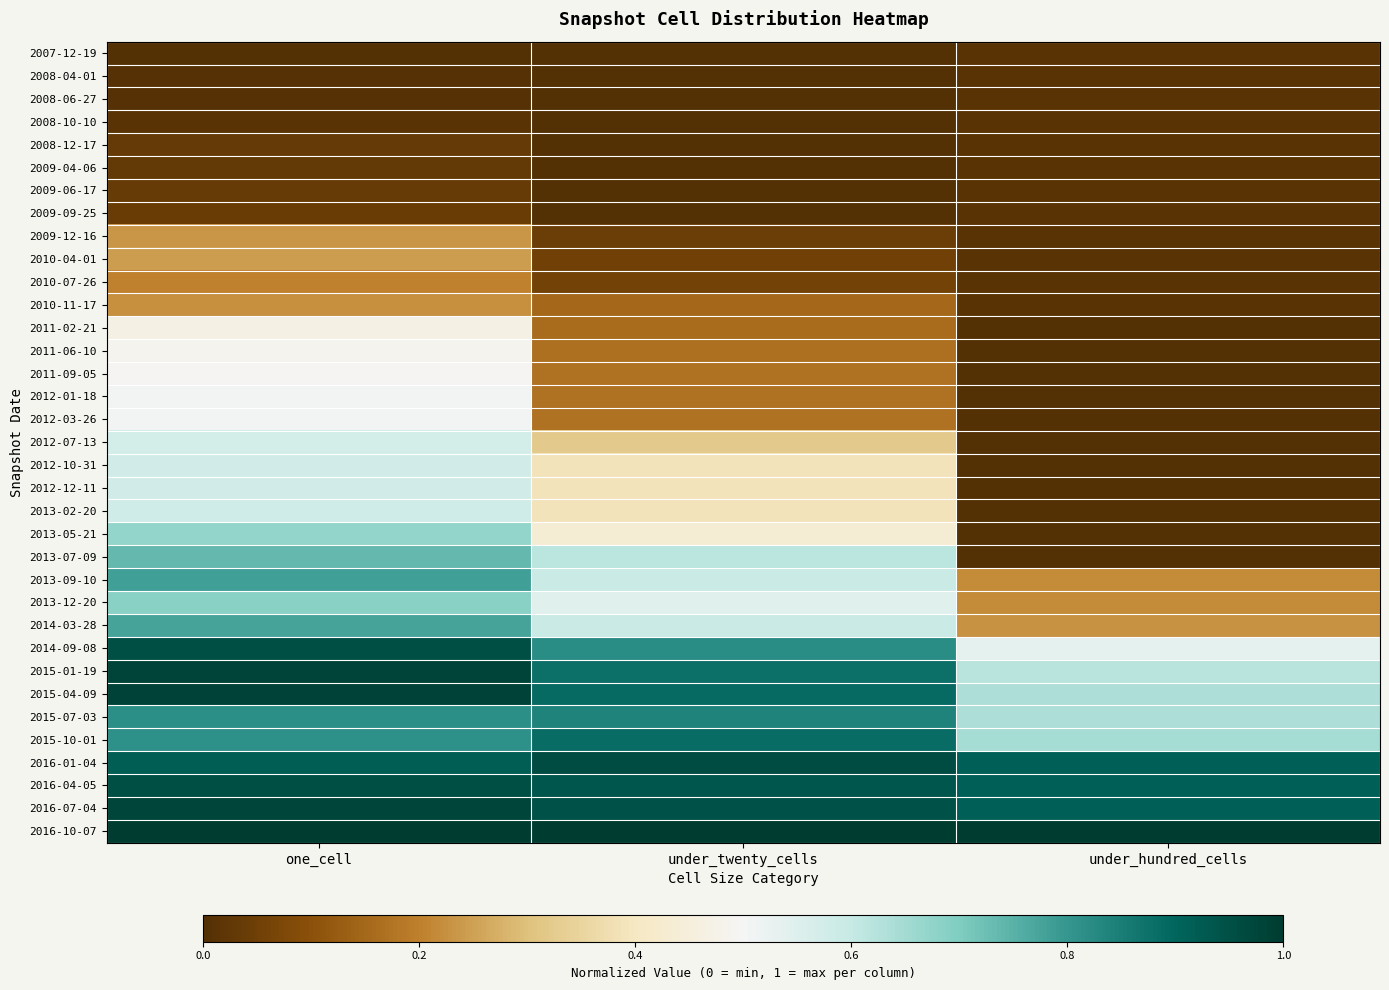

Reading left to right, list all the values displayed in this chart.

2007-12-19: one_cell=0.0	under_twenty_cells=0.0	under_hundred_cells=0.0
2008-04-01: one_cell=0.0	under_twenty_cells=0.0	under_hundred_cells=0.0
2008-06-27: one_cell=0.0	under_twenty_cells=0.0	under_hundred_cells=0.0
2008-10-10: one_cell=0.0	under_twenty_cells=0.0	under_hundred_cells=0.0
2008-12-17: one_cell=0.0	under_twenty_cells=0.0	under_hundred_cells=0.0
2009-04-06: one_cell=0.0	under_twenty_cells=0.0	under_hundred_cells=0.0
2009-06-17: one_cell=0.0	under_twenty_cells=0.0	under_hundred_cells=0.0
2009-09-25: one_cell=0.0	under_twenty_cells=0.0	under_hundred_cells=0.0
2009-12-16: one_cell=0.2	under_twenty_cells=0.0	under_hundred_cells=0.0
2010-04-01: one_cell=0.2	under_twenty_cells=0.1	under_hundred_cells=0.0
2010-07-26: one_cell=0.2	under_twenty_cells=0.1	under_hundred_cells=0.0
2010-11-17: one_cell=0.2	under_twenty_cells=0.2	under_hundred_cells=0.0
2011-02-21: one_cell=0.5	under_twenty_cells=0.2	under_hundred_cells=0.0
2011-06-10: one_cell=0.5	under_twenty_cells=0.2	under_hundred_cells=0.0
2011-09-05: one_cell=0.5	under_twenty_cells=0.2	under_hundred_cells=0.0
2012-01-18: one_cell=0.5	under_twenty_cells=0.2	under_hundred_cells=0.0
2012-03-26: one_cell=0.5	under_twenty_cells=0.2	under_hundred_cells=0.0
2012-07-13: one_cell=0.6	under_twenty_cells=0.3	under_hundred_cells=0.0
2012-10-31: one_cell=0.6	under_twenty_cells=0.4	under_hundred_cells=0.0
2012-12-11: one_cell=0.6	under_twenty_cells=0.4	under_hundred_cells=0.0
2013-02-20: one_cell=0.6	under_twenty_cells=0.4	under_hundred_cells=0.0
2013-05-21: one_cell=0.7	under_twenty_cells=0.4	under_hundred_cells=0.0
2013-07-09: one_cell=0.7	under_twenty_cells=0.6	under_hundred_cells=0.0
2013-09-10: one_cell=0.8	under_twenty_cells=0.6	under_hundred_cells=0.2
2013-12-20: one_cell=0.7	under_twenty_cells=0.5	under_hundred_cells=0.2
2014-03-28: one_cell=0.8	under_twenty_cells=0.6	under_hundred_cells=0.2
2014-09-08: one_cell=1.0	under_twenty_cells=0.8	under_hundred_cells=0.5
2015-01-19: one_cell=1.0	under_twenty_cells=0.9	under_hundred_cells=0.6
2015-04-09: one_cell=1.0	under_twenty_cells=0.9	under_hundred_cells=0.6
2015-07-03: one_cell=0.8	under_twenty_cells=0.8	under_hundred_cells=0.6
2015-10-01: one_cell=0.8	under_twenty_cells=0.9	under_hundred_cells=0.6
2016-01-04: one_cell=0.9	under_twenty_cells=1.0	under_hundred_cells=0.9
2016-04-05: one_cell=1.0	under_twenty_cells=0.9	under_hundred_cells=0.9
2016-07-04: one_cell=1.0	under_twenty_cells=0.9	under_hundred_cells=0.9
2016-10-07: one_cell=1.0	under_twenty_cells=1.0	under_hundred_cells=1.0